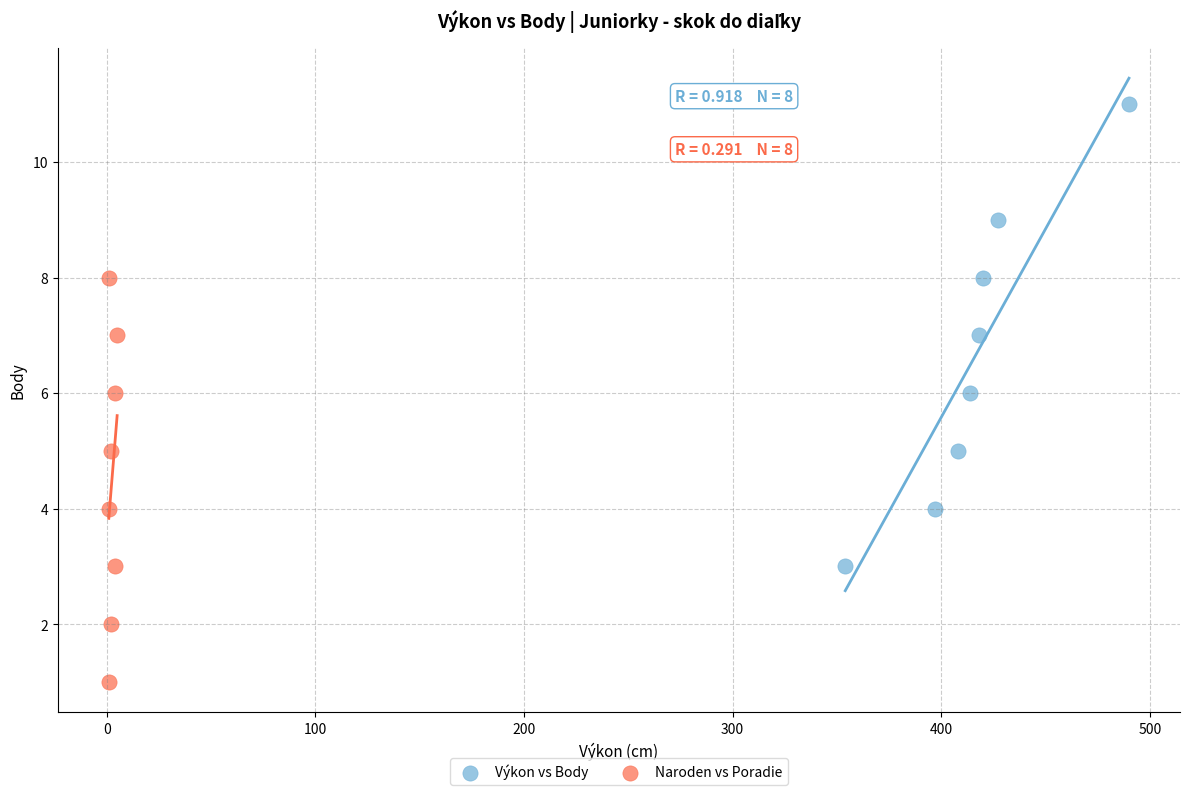

What are all the series names shown in the legend?

Výkon vs Body, Naroden vs Poradie